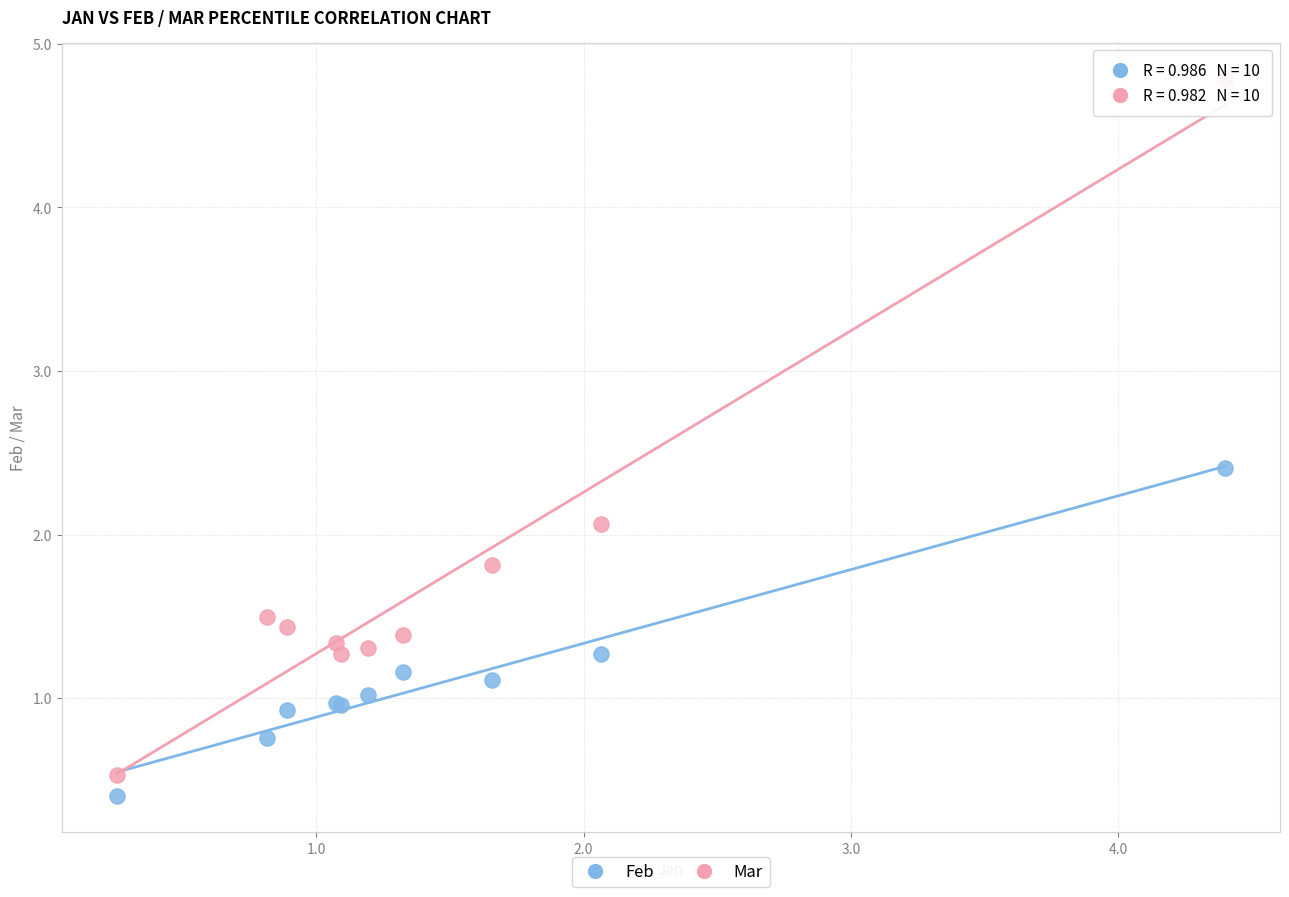

Across all series, what Y value is closest to 2?

2.1